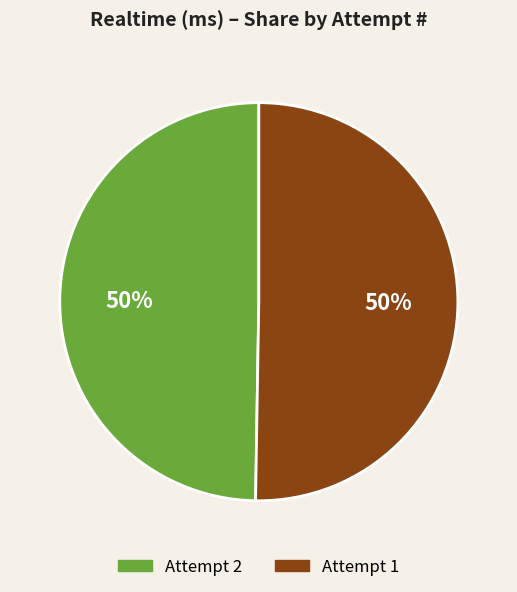

To the nearest percent, what is the average slice percentage?

50%